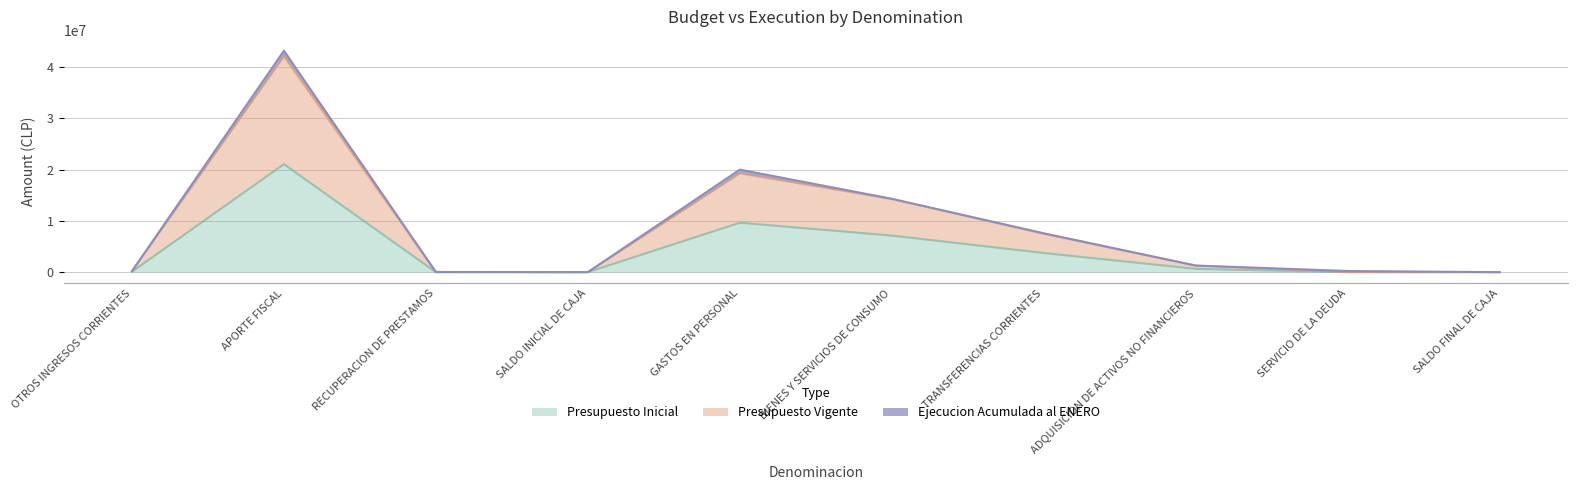

Is the value of Presupuesto Vigente at TRANSFERENCIAS CORRIENTES greater than the value of Presupuesto Inicial at GASTOS EN PERSONAL?

No